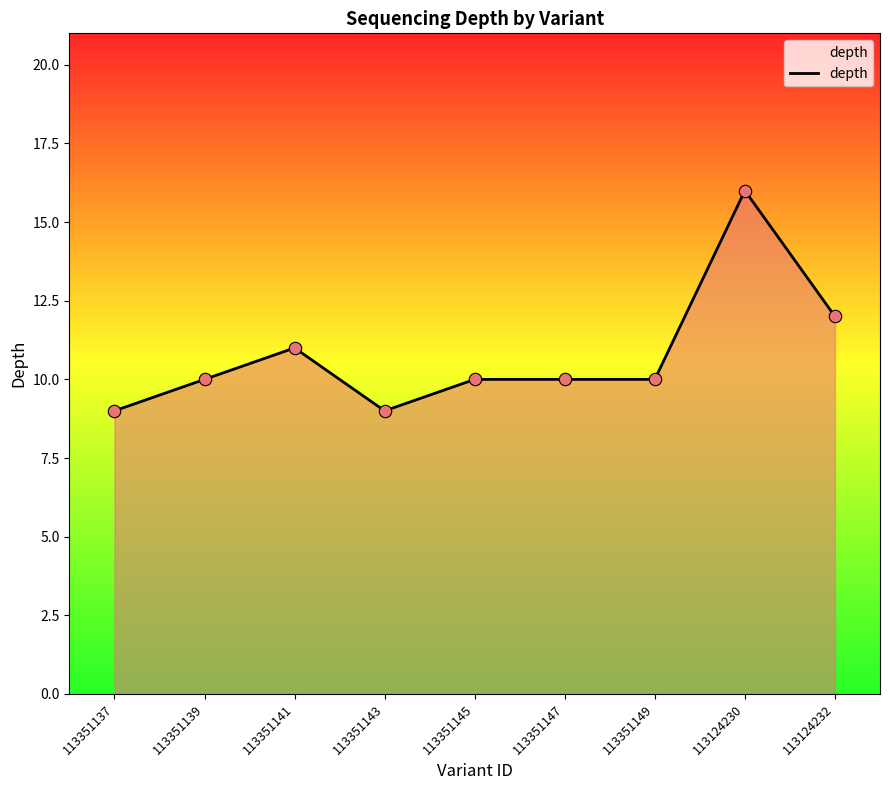

Approximately how many times larger is the value at 113351149 compared to 113351147?

1.0